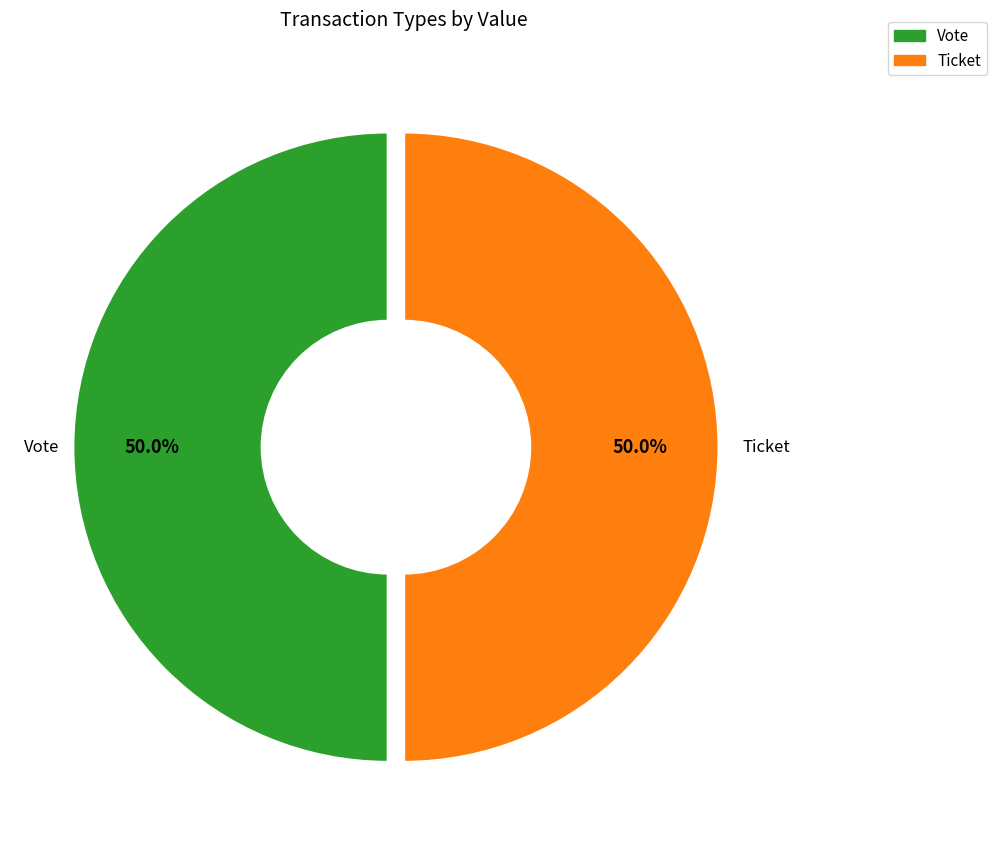

Approximately how many times larger is the value at Ticket compared to Vote?

1.0